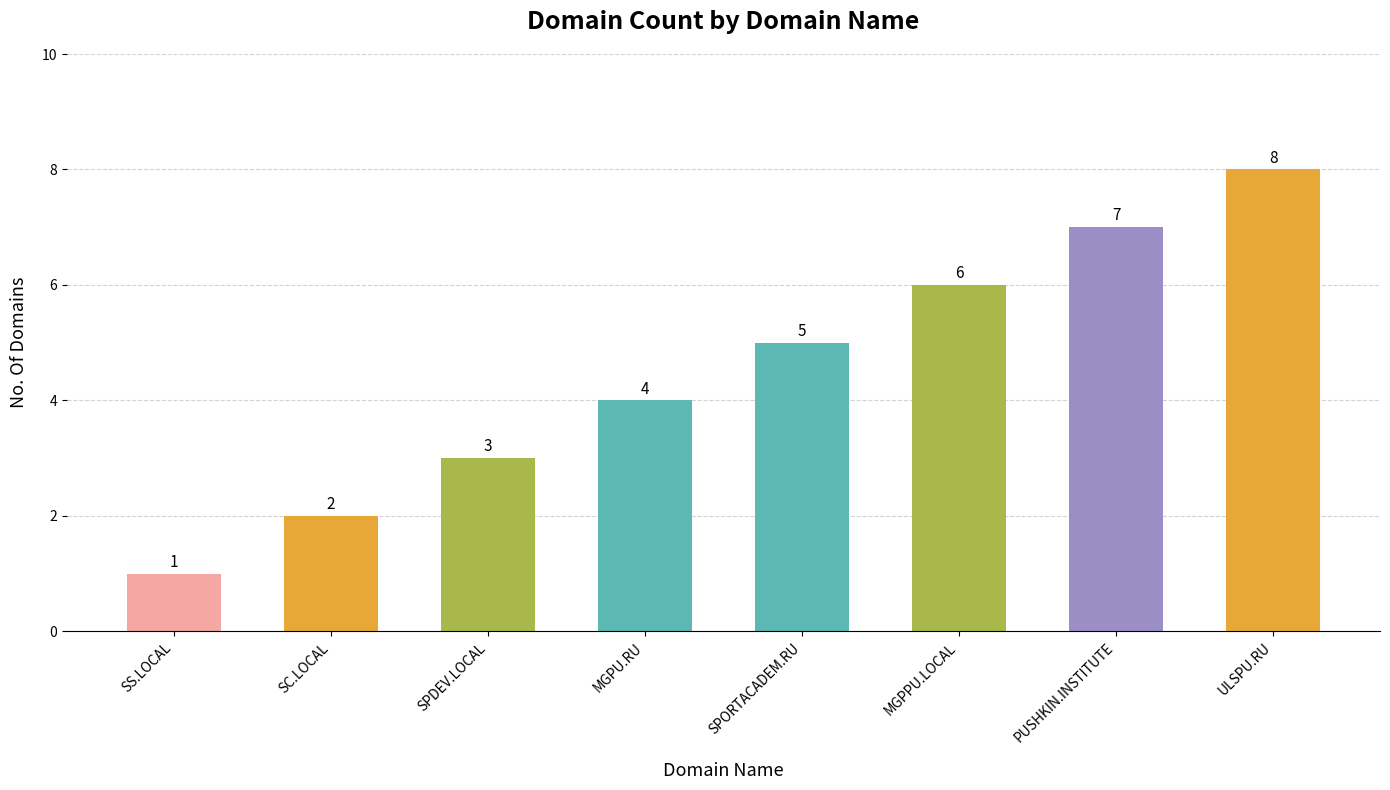

Rank the categories by value from lowest to highest.

SS.LOCAL, SC.LOCAL, SPDEV.LOCAL, MGPU.RU, SPORTACADEM.RU, MGPPU.LOCAL, PUSHKIN.INSTITUTE, ULSPU.RU